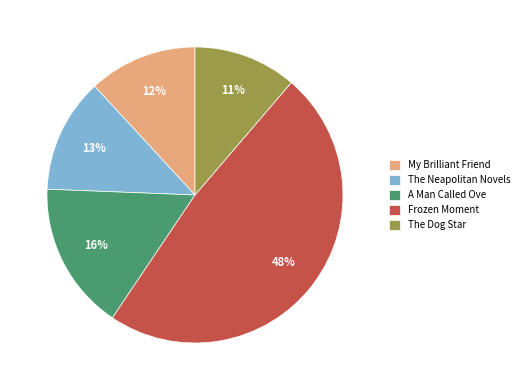

What percentage is the The Neapolitan Novels slice, to the nearest percent?

13%